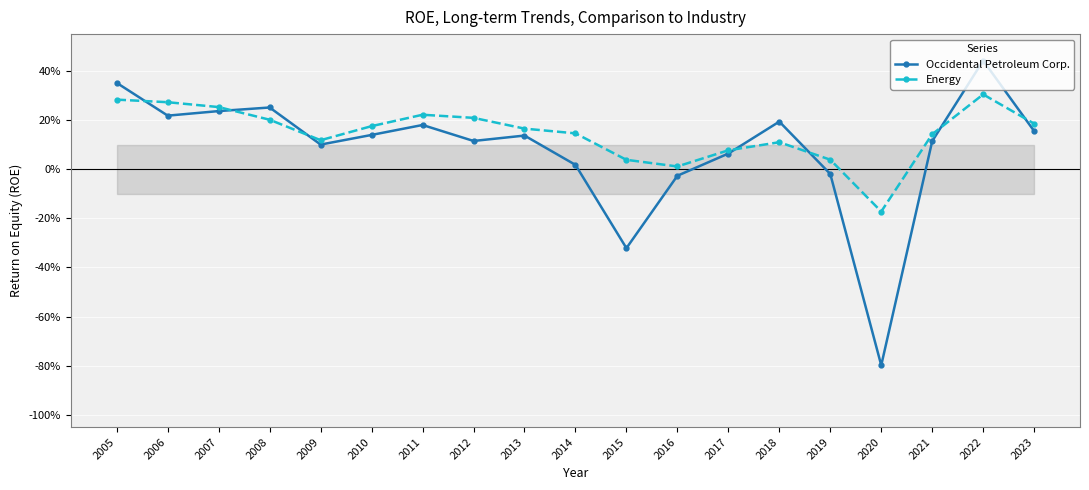

What are all the series names shown in the legend?

Occidental Petroleum Corp., Energy